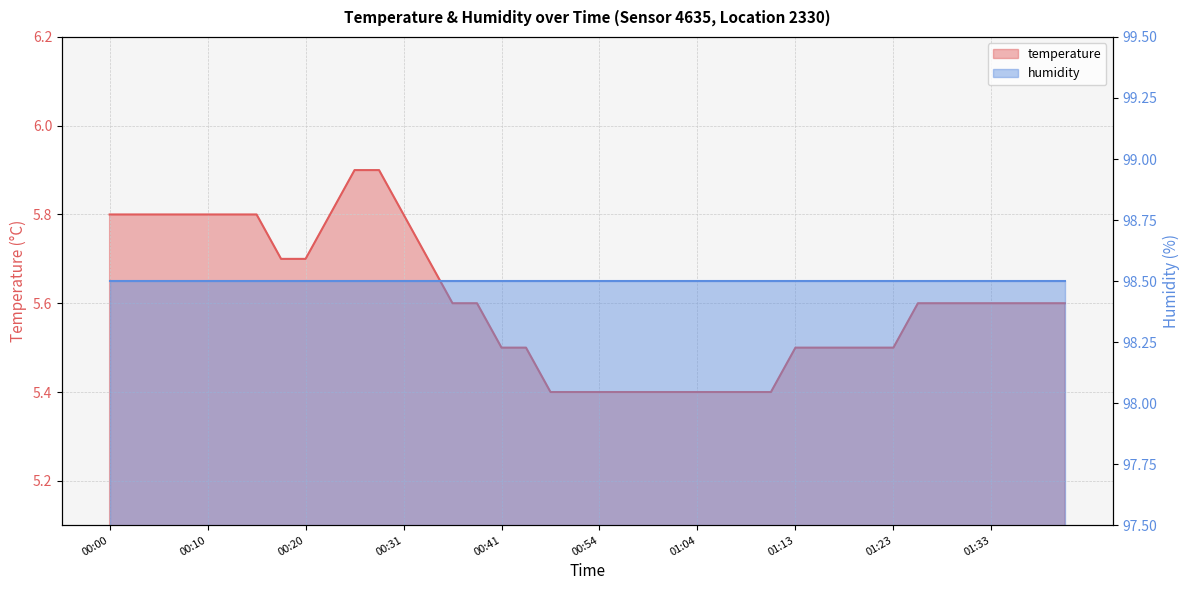

List the labels in order of value, largest first.

00:25, 00:28, 00:00, 00:02, 00:05, 00:07, 00:10, 00:13, 00:15, 00:23, 00:31, 00:18, 00:20, 00:33, 00:36, 00:38, 01:26, 01:28, 01:31, 01:33, 01:35, 01:38, 01:40, 00:41, 00:44, 01:13, 01:16, 01:18, 01:21, 01:23, 00:46, 00:51, 00:54, 00:56, 00:59, 01:01, 01:04, 01:06, 01:08, 01:11